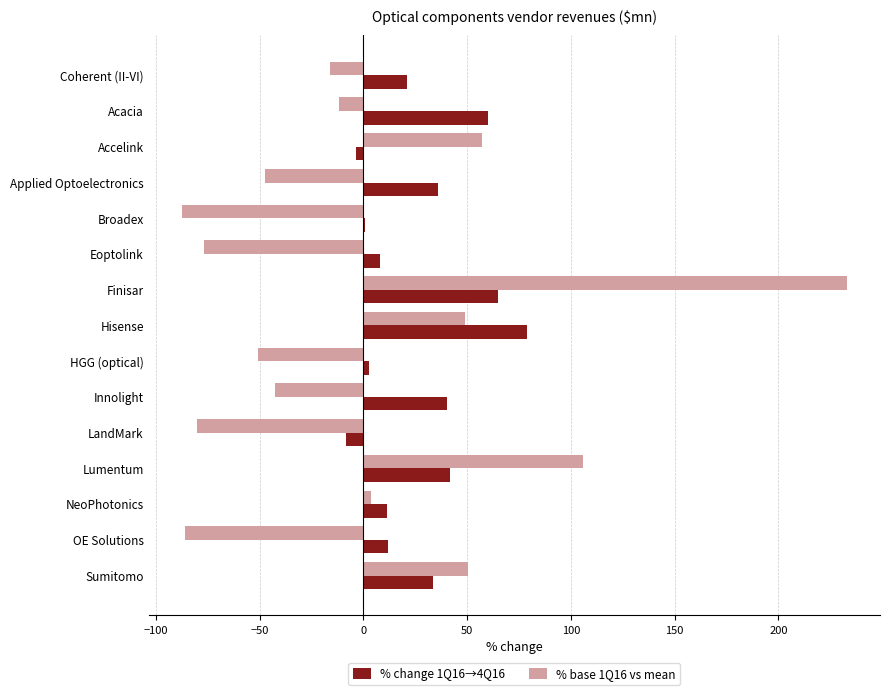

How many data points does each series have?

15